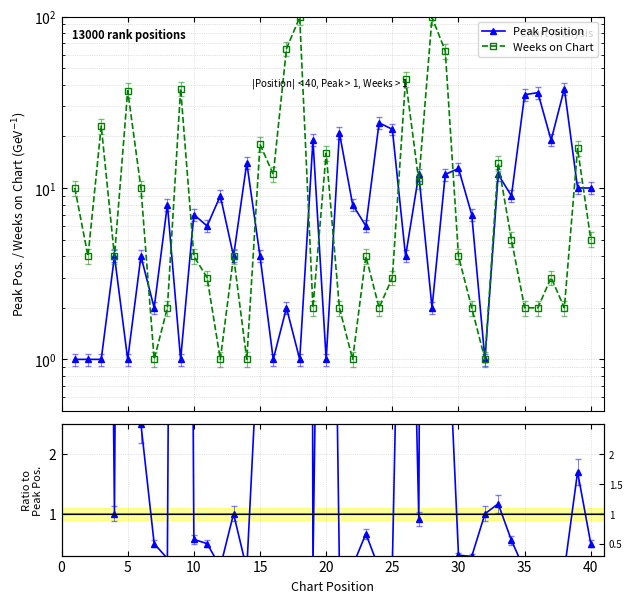

Rank the series by their maximum value, from lowest to highest.

Peak Position, Weeks on Chart, Weeks / Peak